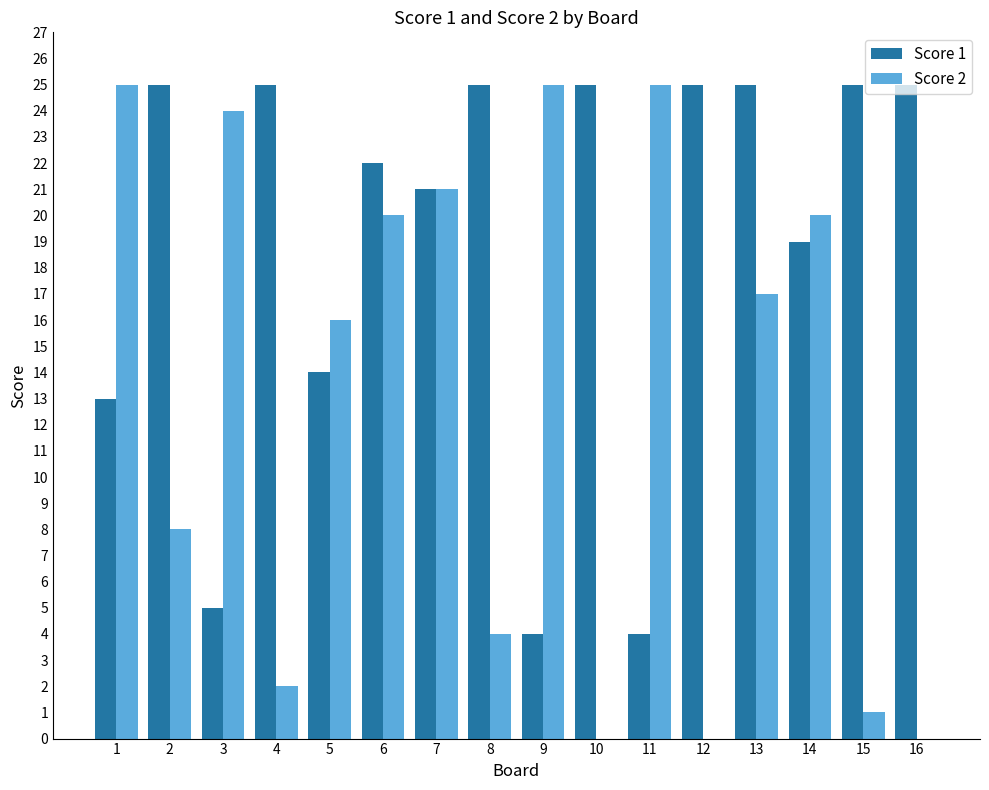

Which series changed the most between 1 and 4?

Score 2